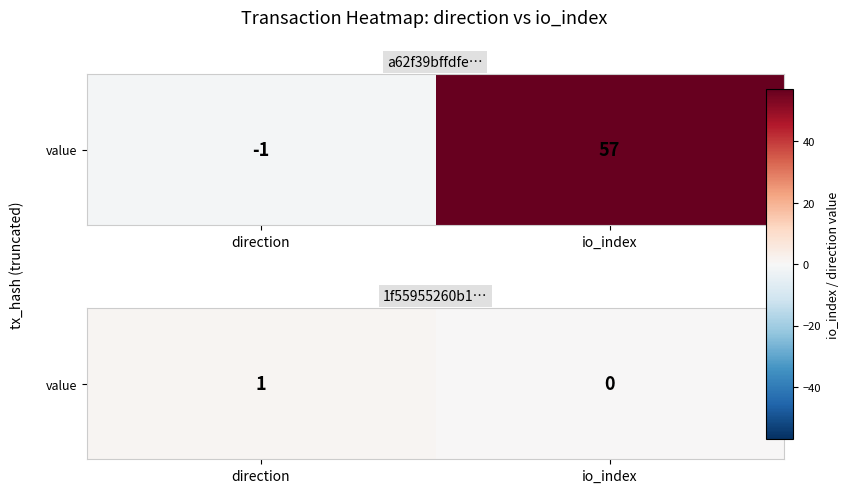

The value at direction is 1. True or false?

True